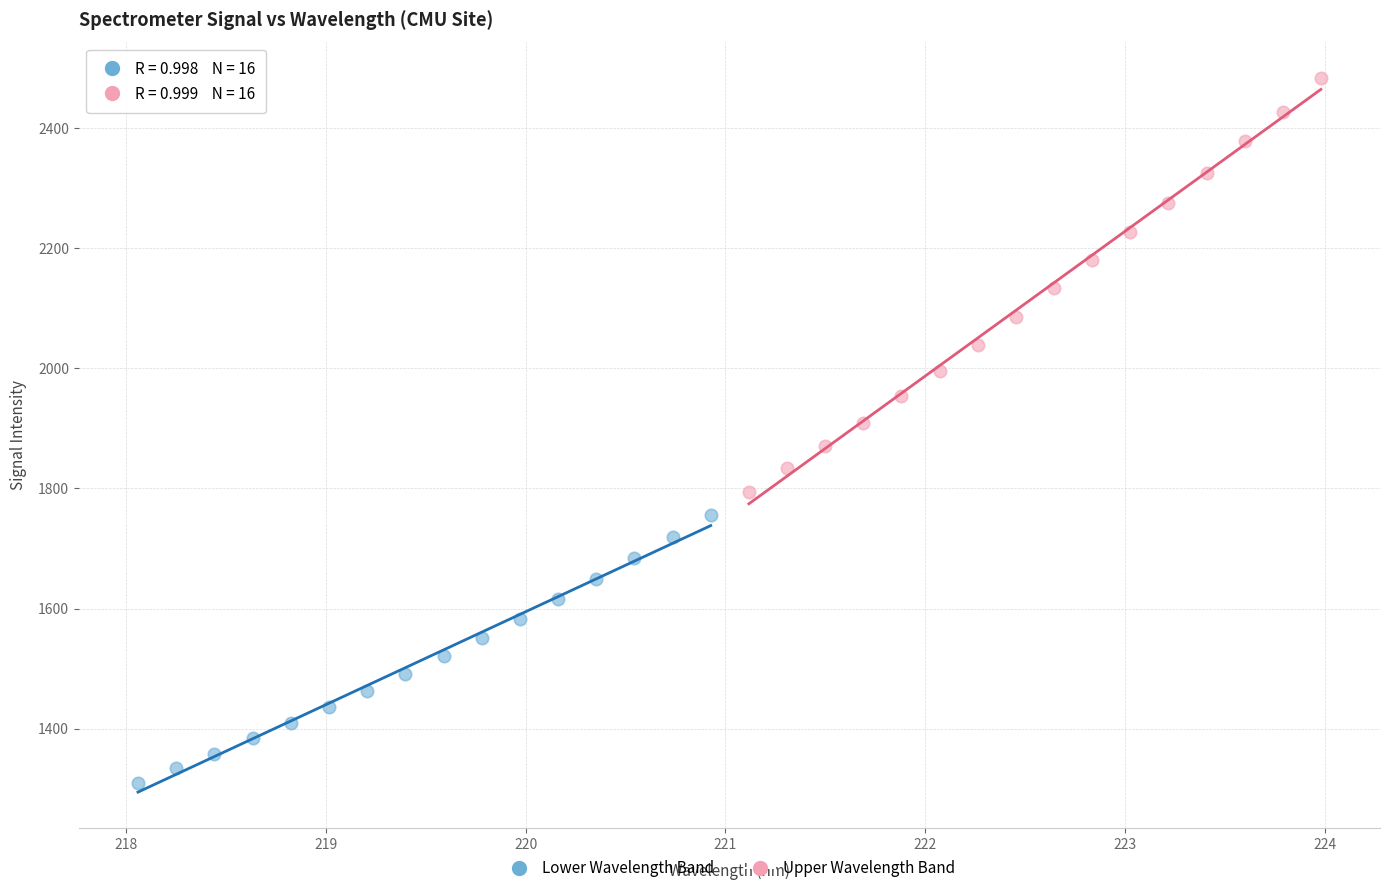

Which series has the largest Y range (max minus min)?

Upper Wavelength Band